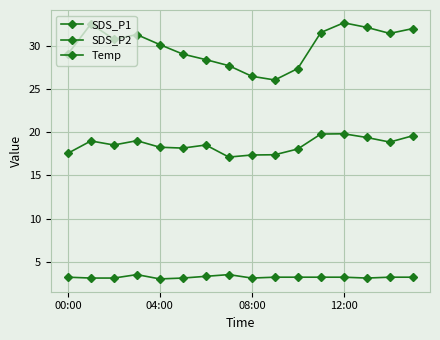

Count the number of data series in this chart.

3